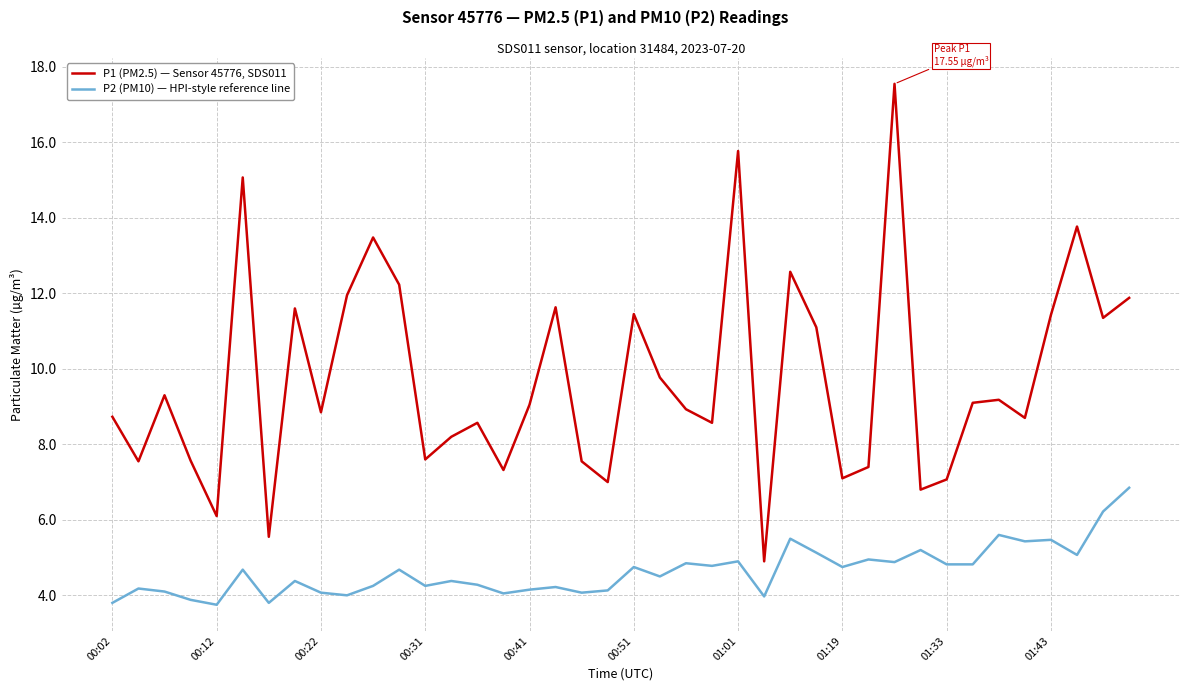

Which series has the widest spread of values?

P1 (PM2.5) — Sensor 45776, SDS011